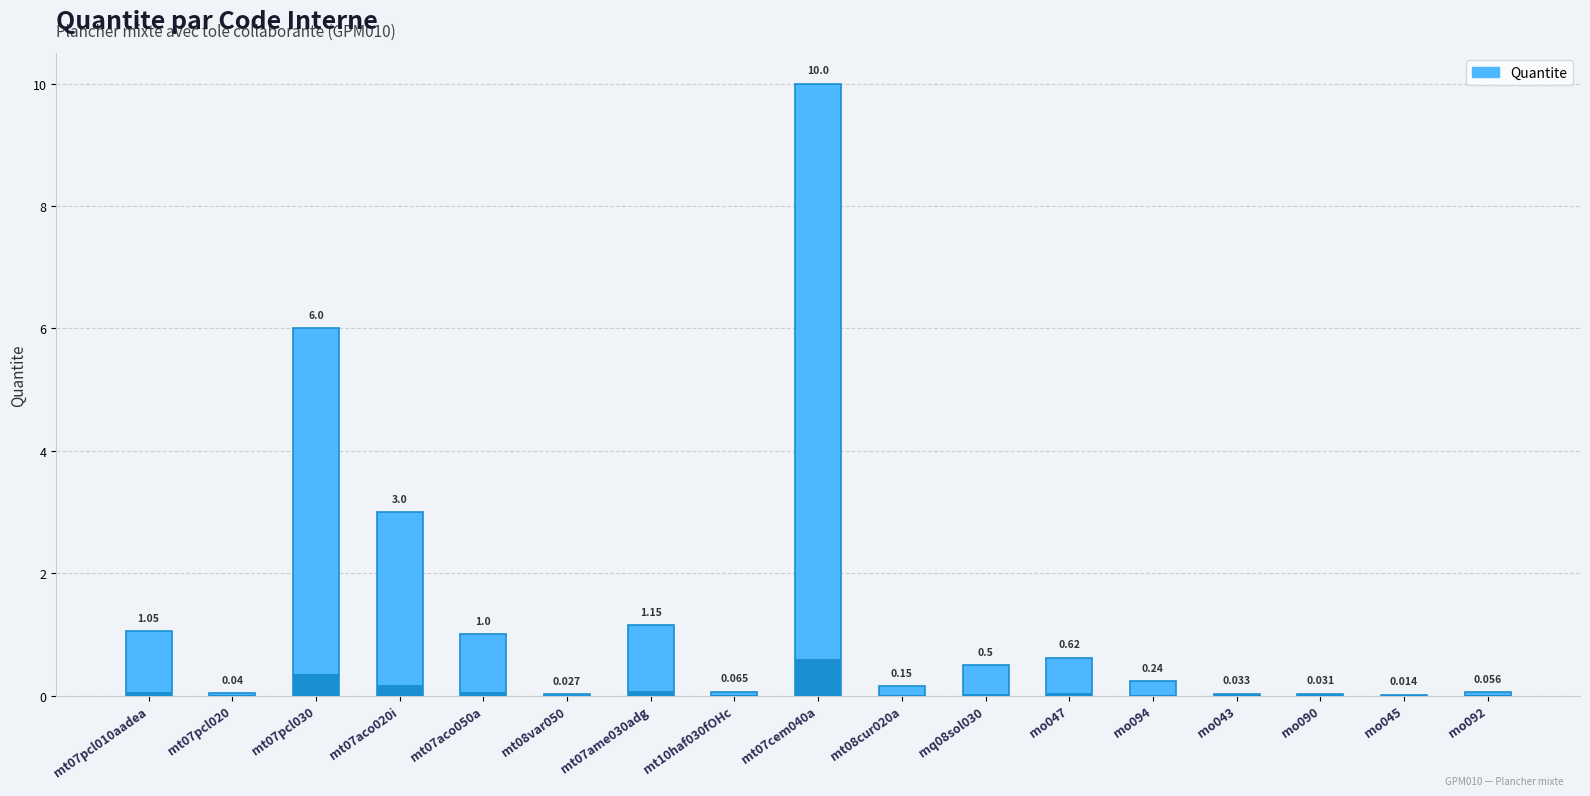

True or false: the data shows 3.0 at mt07aco020i.

True